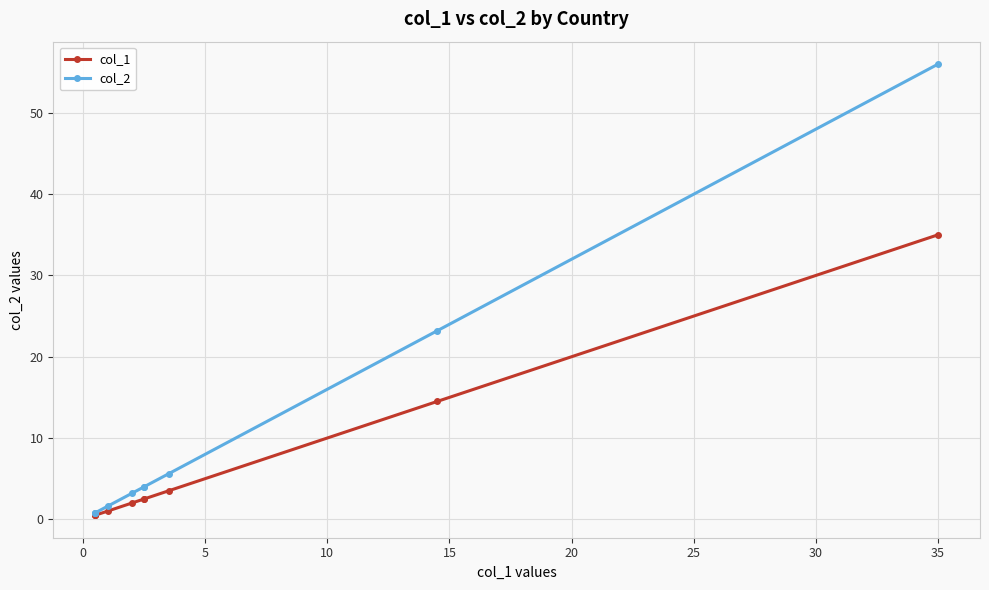

List the series in order of their overall mean, lowest first.

col_1, col_2